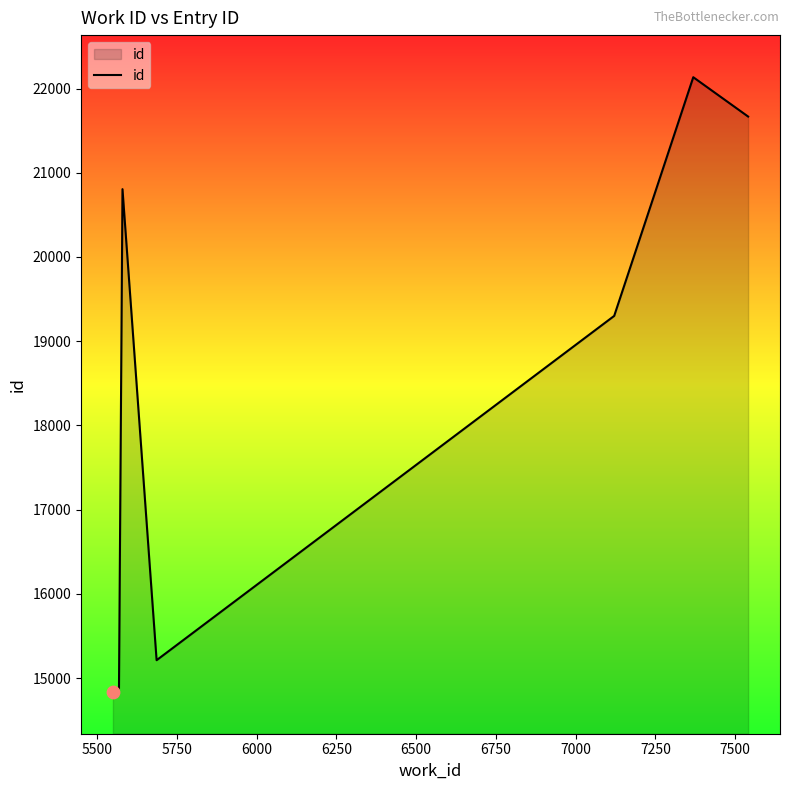

Approximately how many times larger is the value at 5500 compared to 6750?

1.0